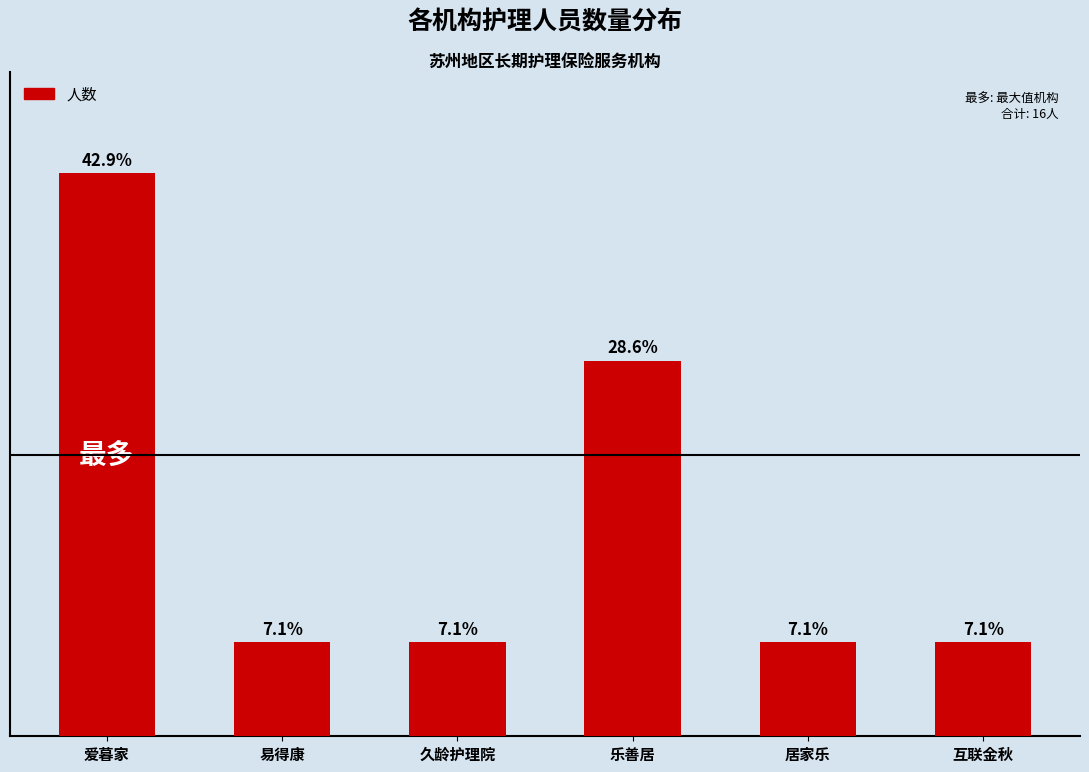

What is the ratio of the value at 互联金秋 to the value at 居家乐?

1.0